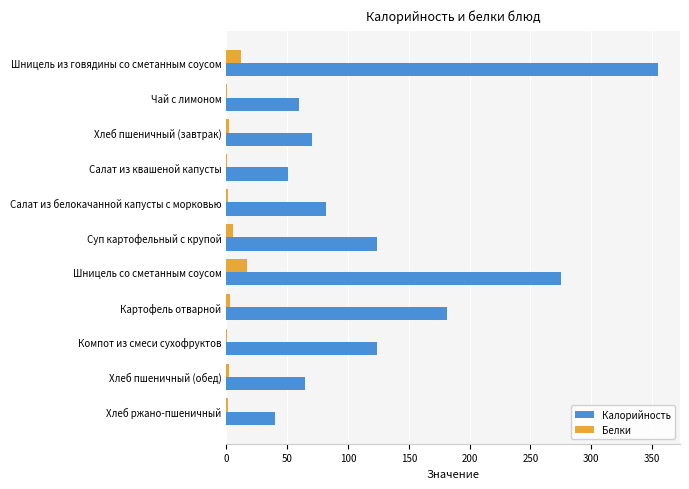

The value of Калорийность at Салат из квашеной капусты is 50.4. True or false?

True